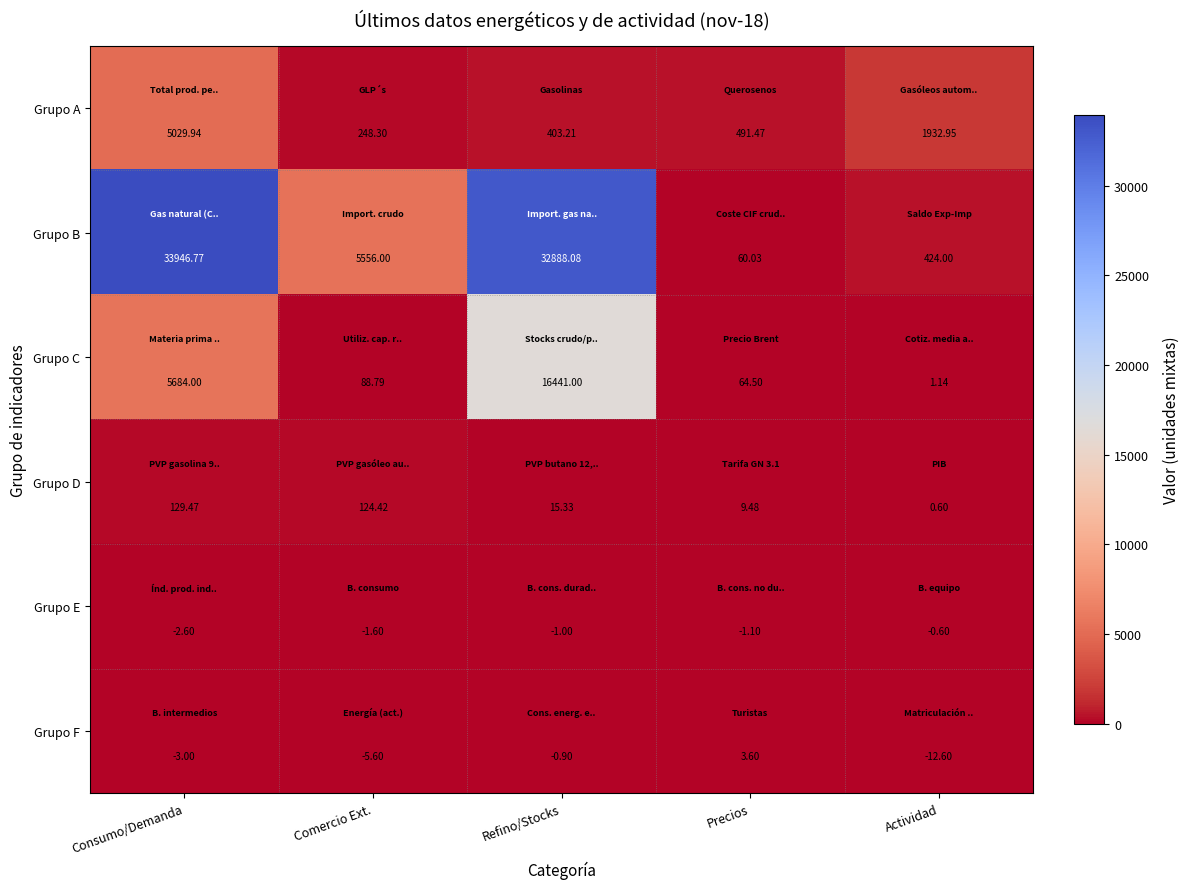

At which label is Grupo D closest to 65?

Refino/Stocks